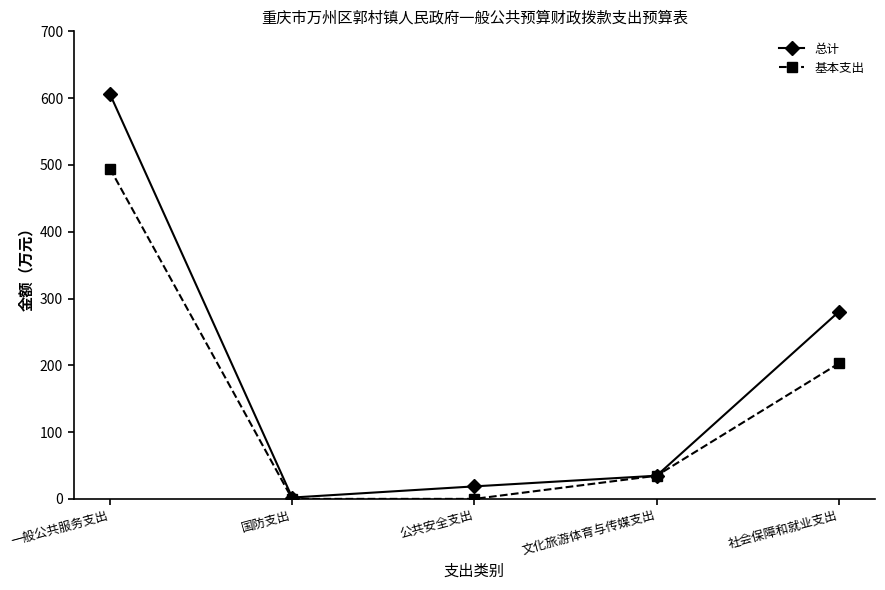

What is the spread (max minus min) of values at 一般公共服务支出?

111.5